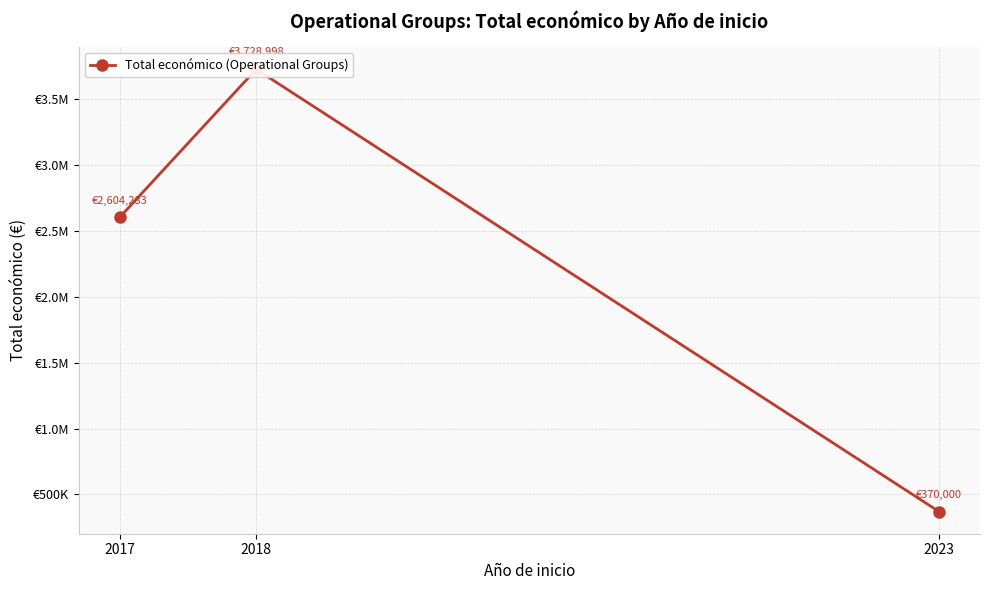

What is the sum of all values?

6703281